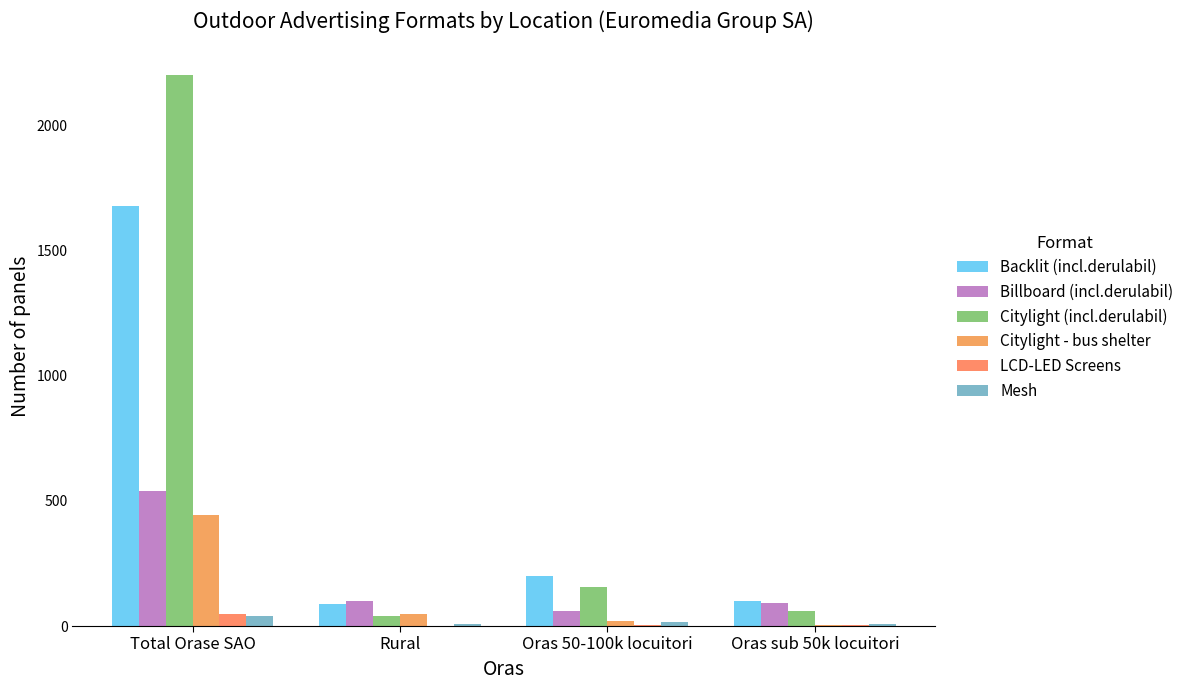

What is the difference between the Citylight - bus shelter values at Total Orase SAO and Oras 50-100k locuitori?

423